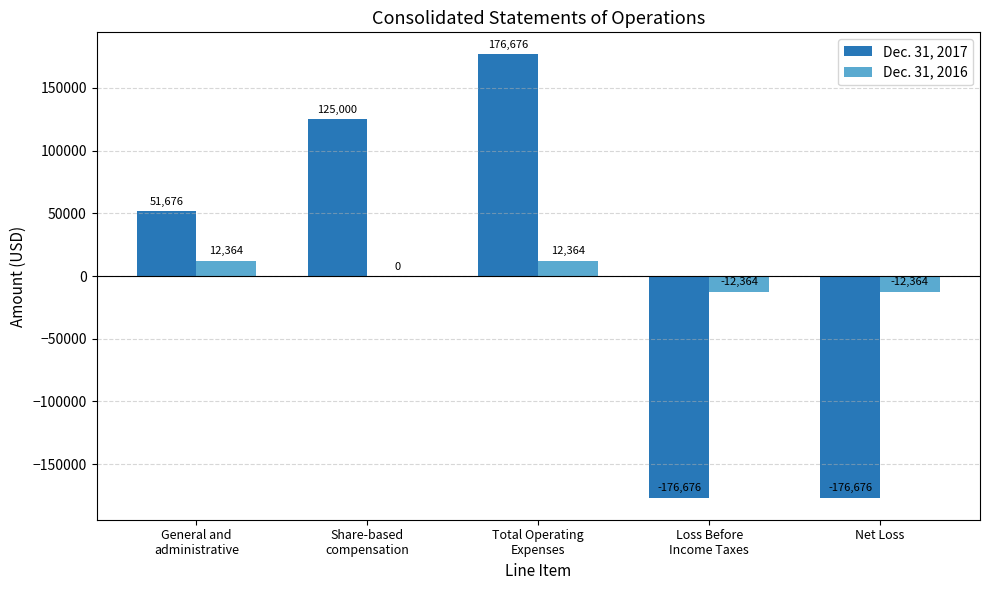

Which category has the highest value across all series?

Total Operating
Expenses